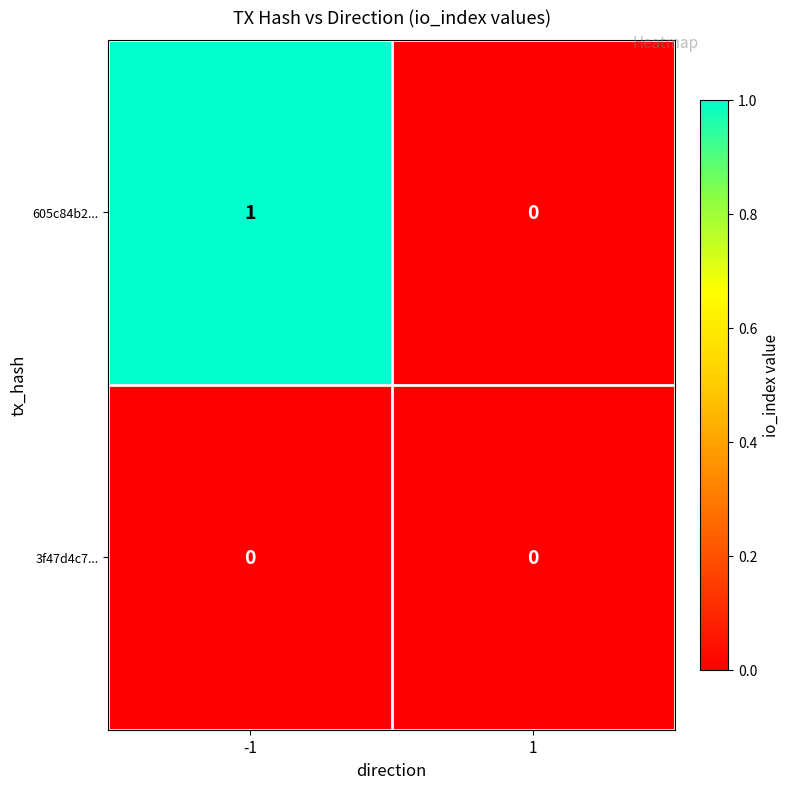

Rank the categories by 605c84b2... value from highest to lowest.

-1, 1